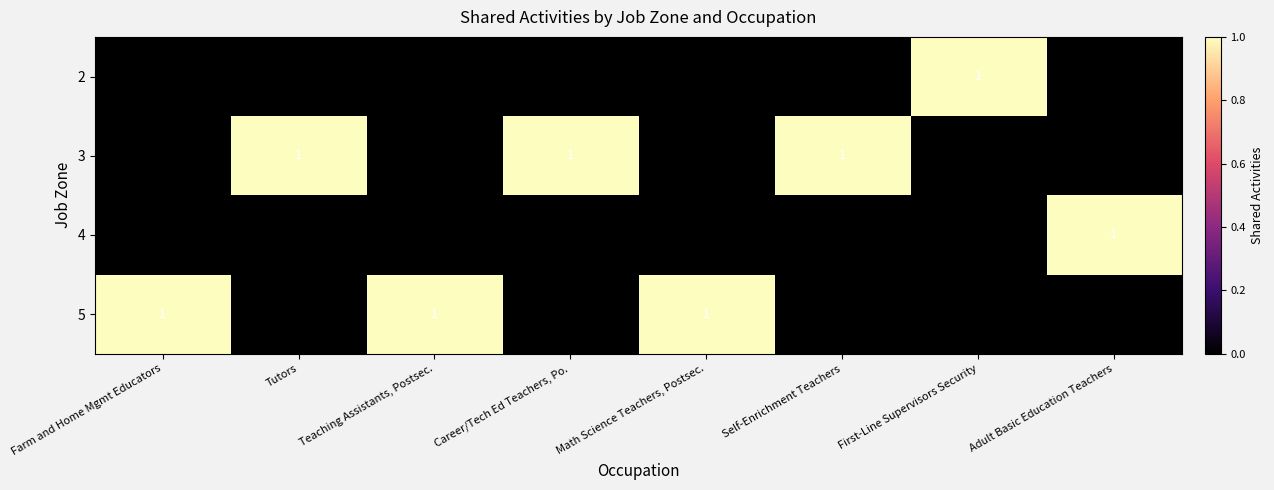

At how many categories does at least one series exceed 0?

8